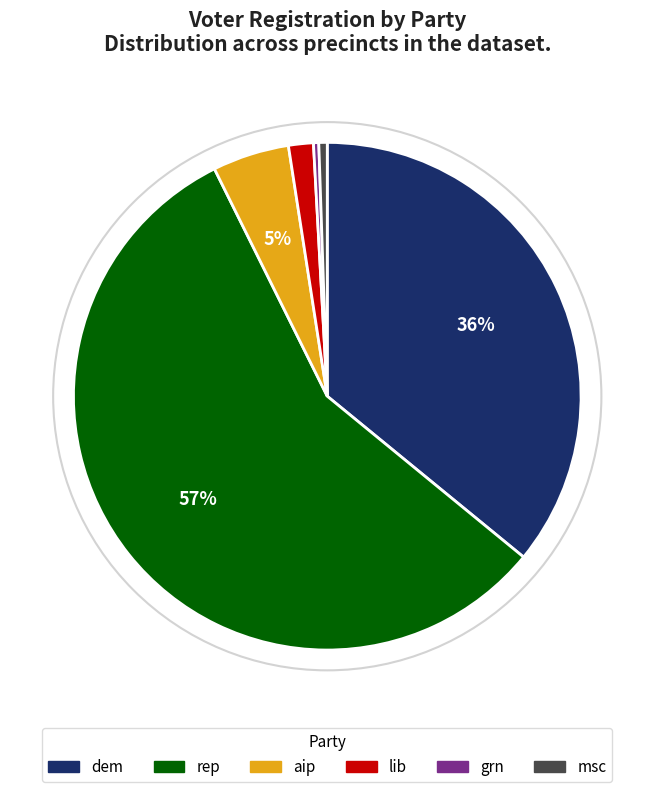

What is the majority slice?

rep